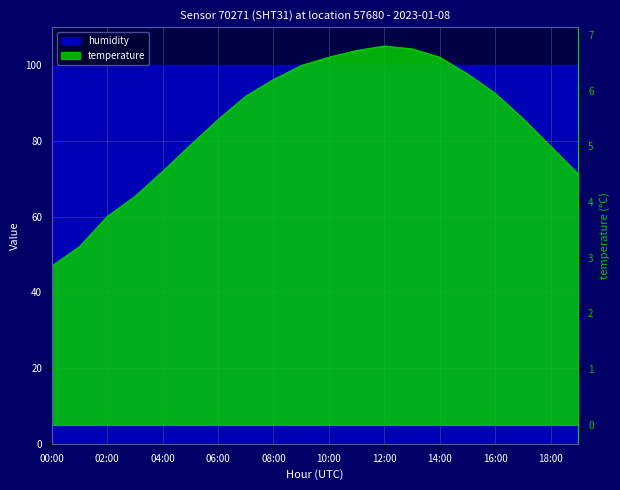

What is the sum of the values at 02:00 and 17:00?

9.2